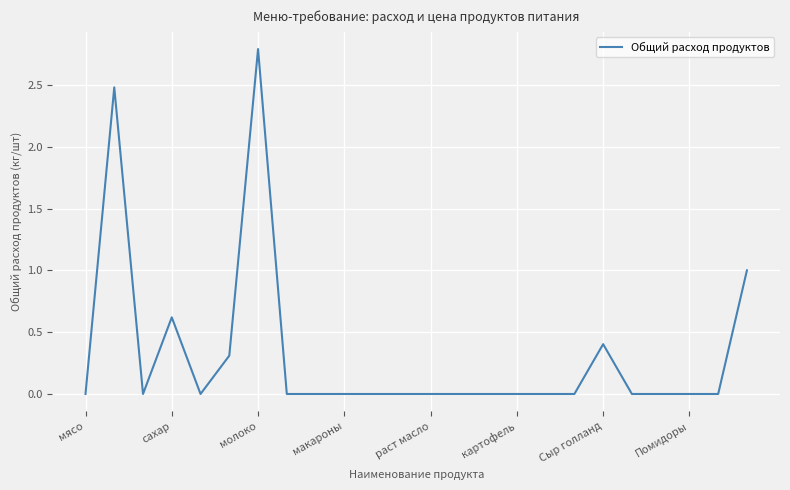

What is the greatest value displayed?

2.8